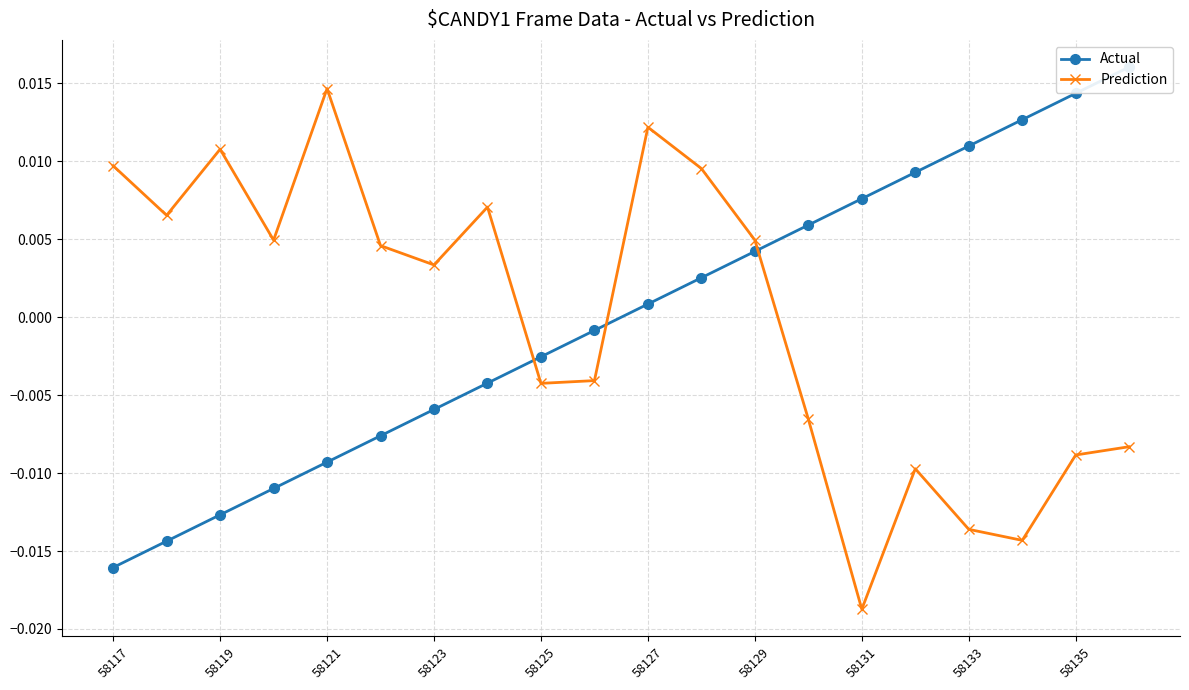

At how many categories does at least one series exceed 0?

18